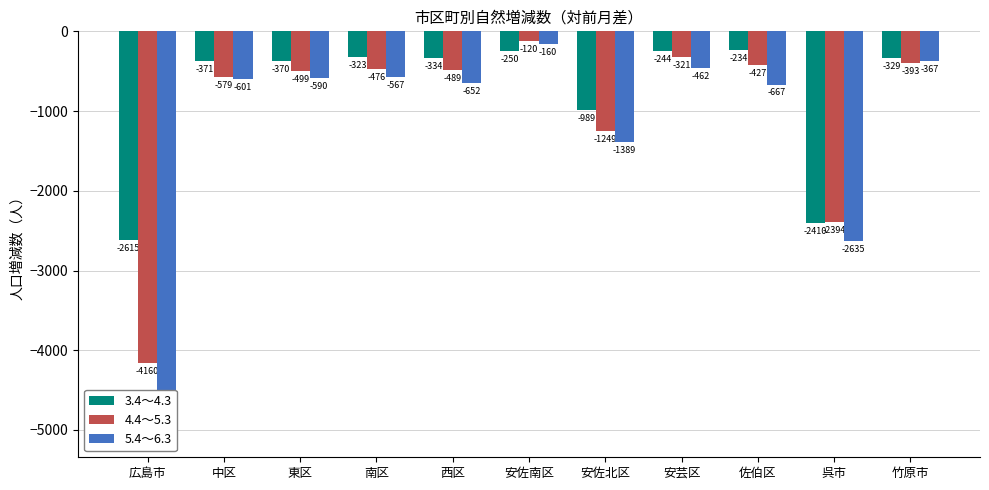

What is the sum of all 5.4～6.3 values?

-13178